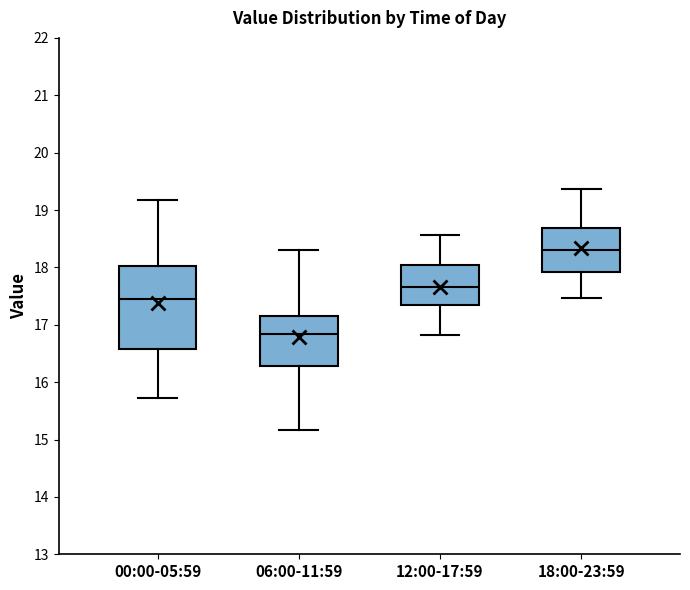

Which box is the tallest, from its lower edge to its upper edge?

00:00-05:59